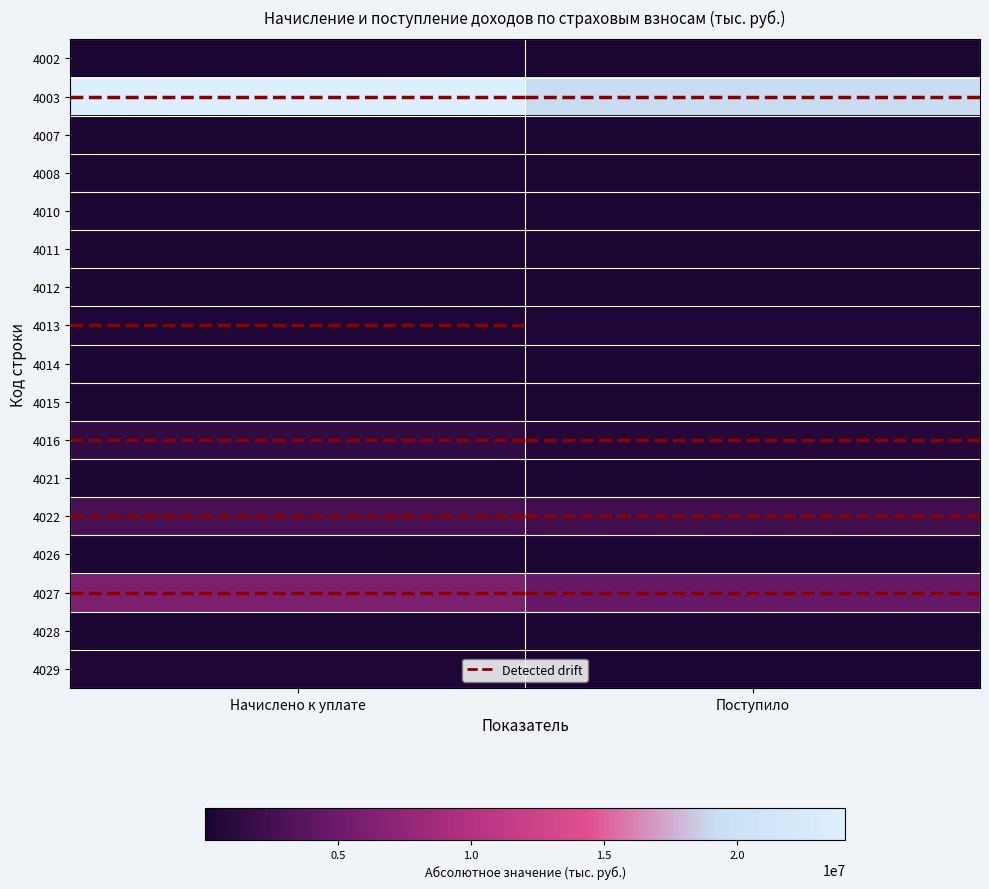

Count the number of data series in this chart.

17